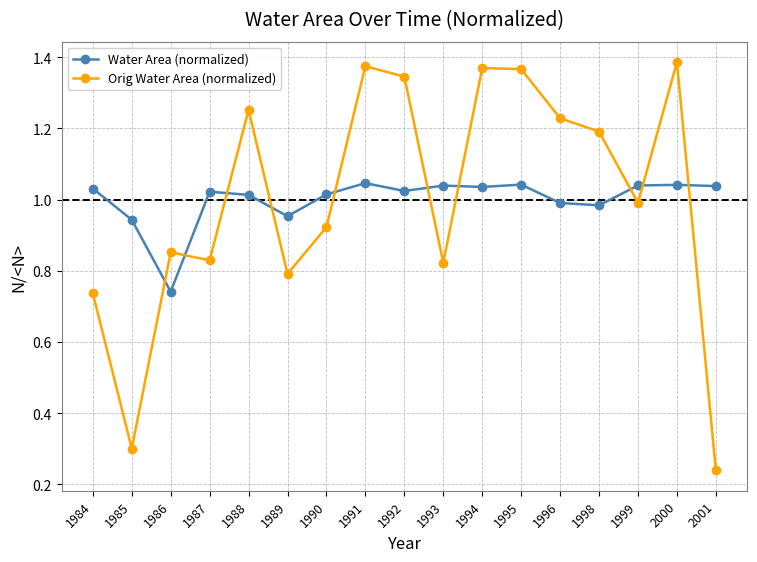

Between 1985 and 1988, which series saw the biggest shift?

Orig Water Area (normalized)